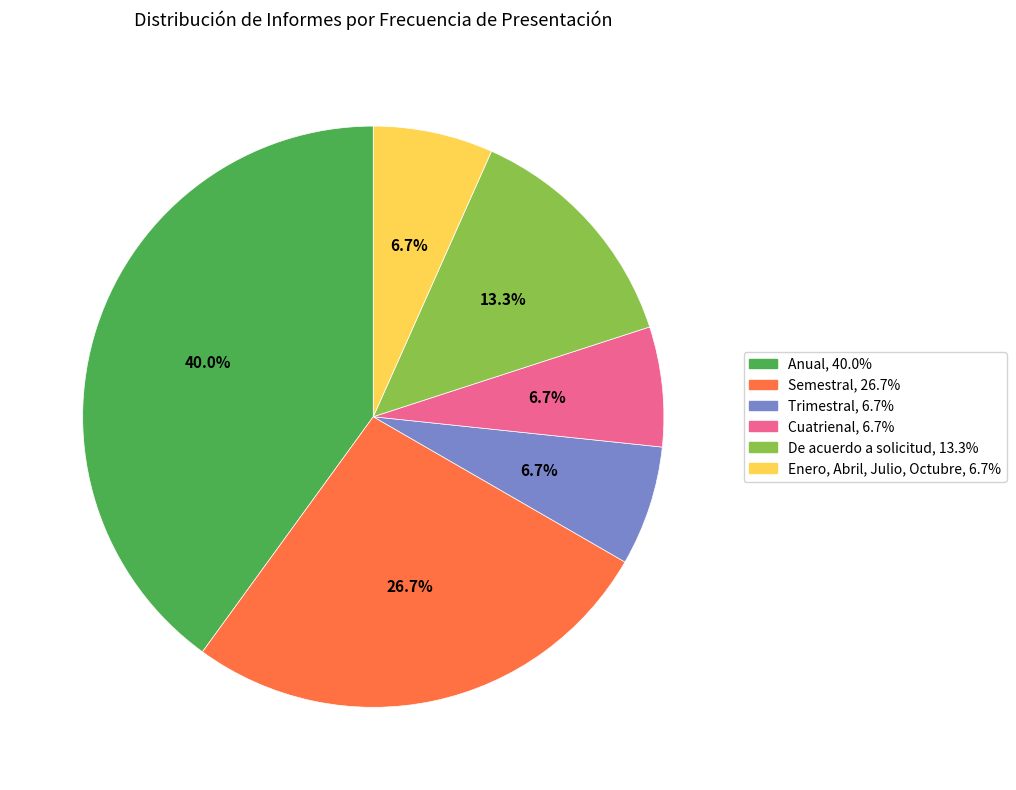

What percentage is the Enero, Abril, Julio, Octubre slice, to the nearest percent?

7%